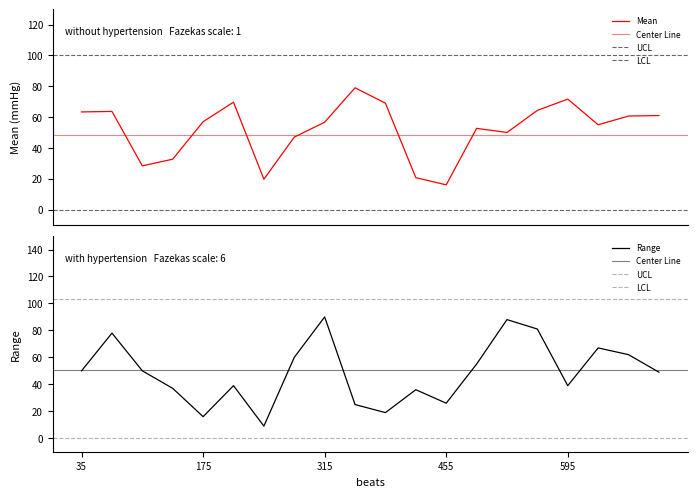

True or false: Mean and Range cross at least once.

True